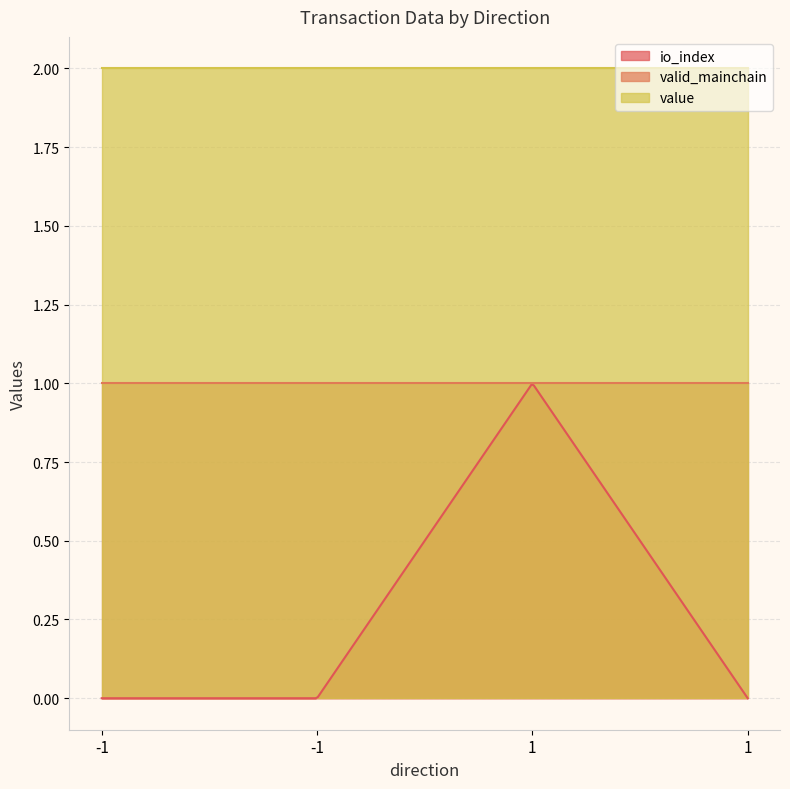

Reading left to right, list all the values displayed in this chart.

io_index: -1=0.0	-1=0.0	1=1.0	1=0.0
valid_mainchain: -1=1.0	-1=1.0	1=1.0	1=1.0
value: -1=2.0	-1=2.0	1=2.0	1=2.0